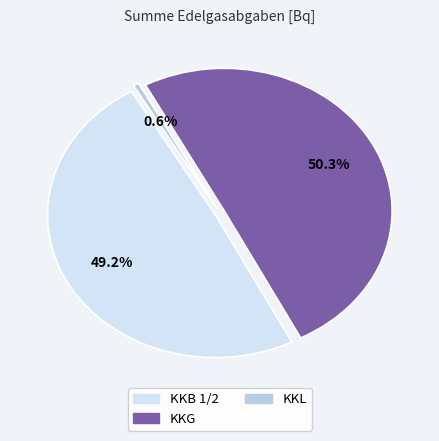

Does KKL represent more than half of the total?

No